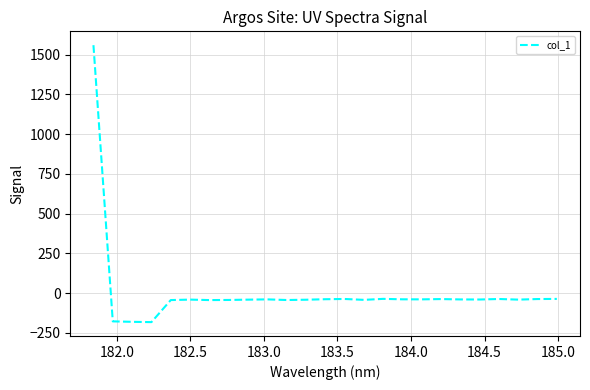

What is the maximum value shown in the chart?

1559.8